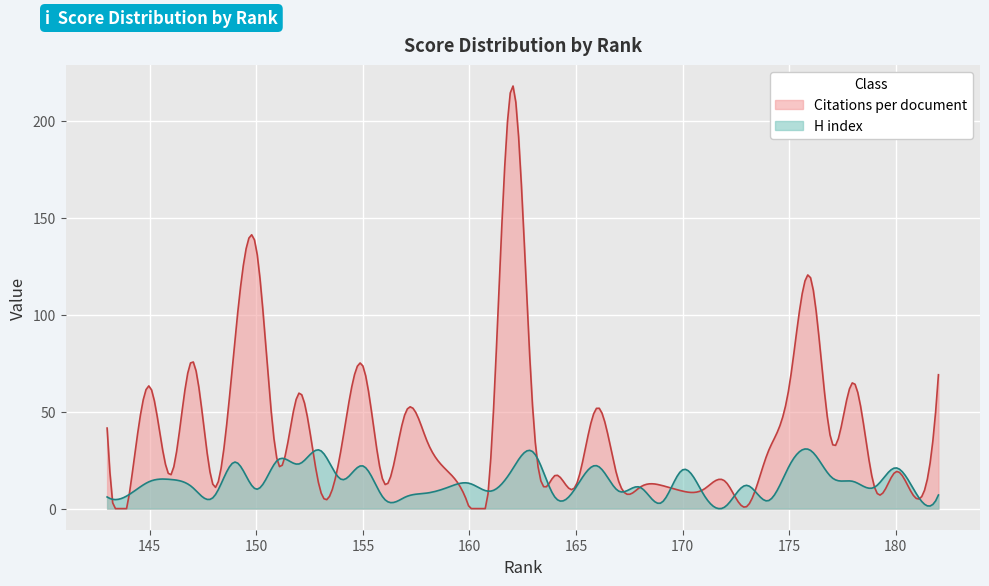

After their last crossing, which series has the higher values: H index or Citations per document?

Citations per document